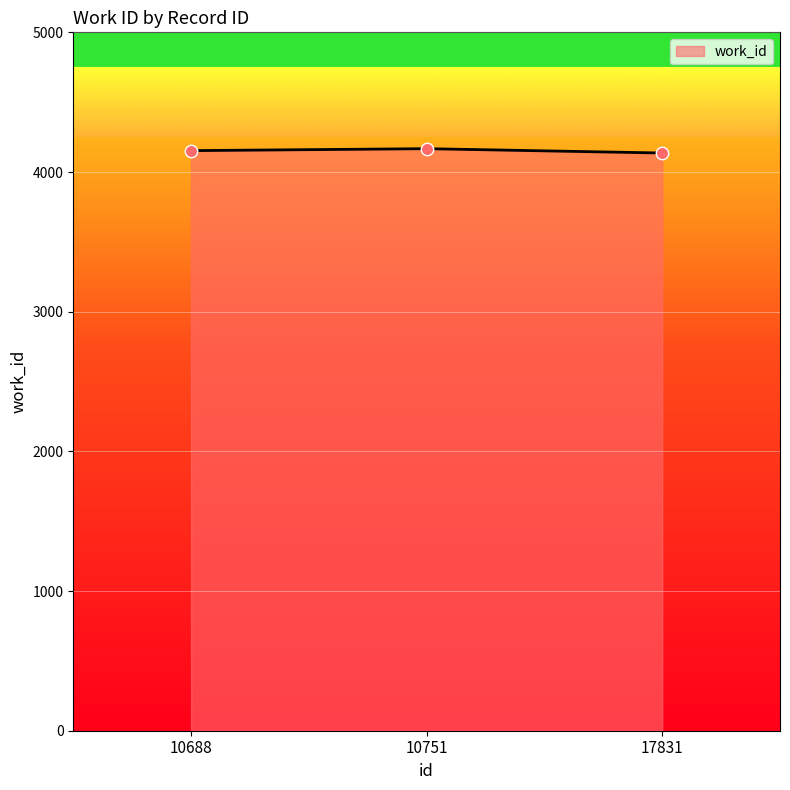

Approximately how many times larger is the value at 10751 compared to 10688?

1.0